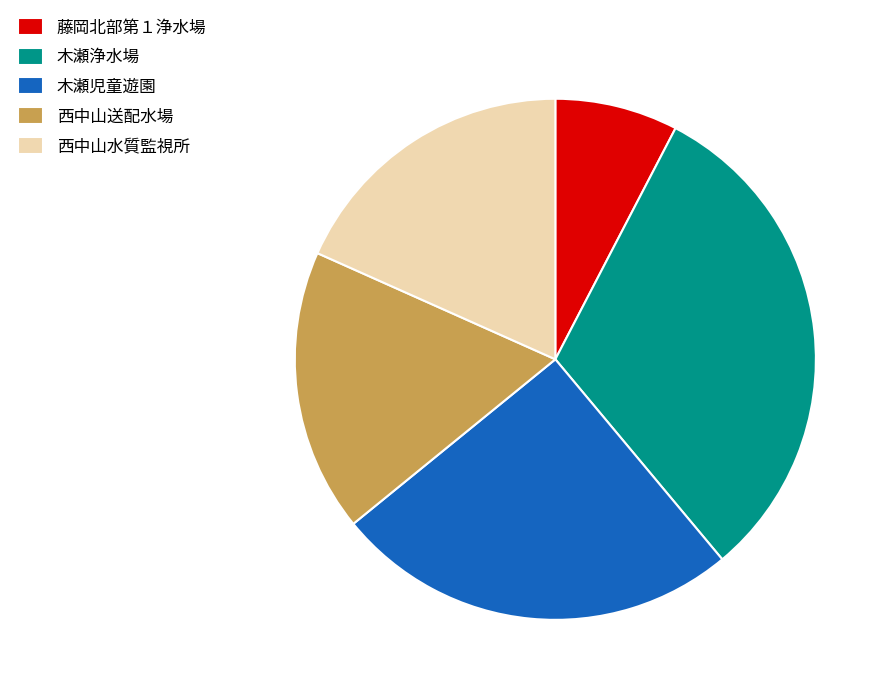

How many segments does this pie chart have?

5